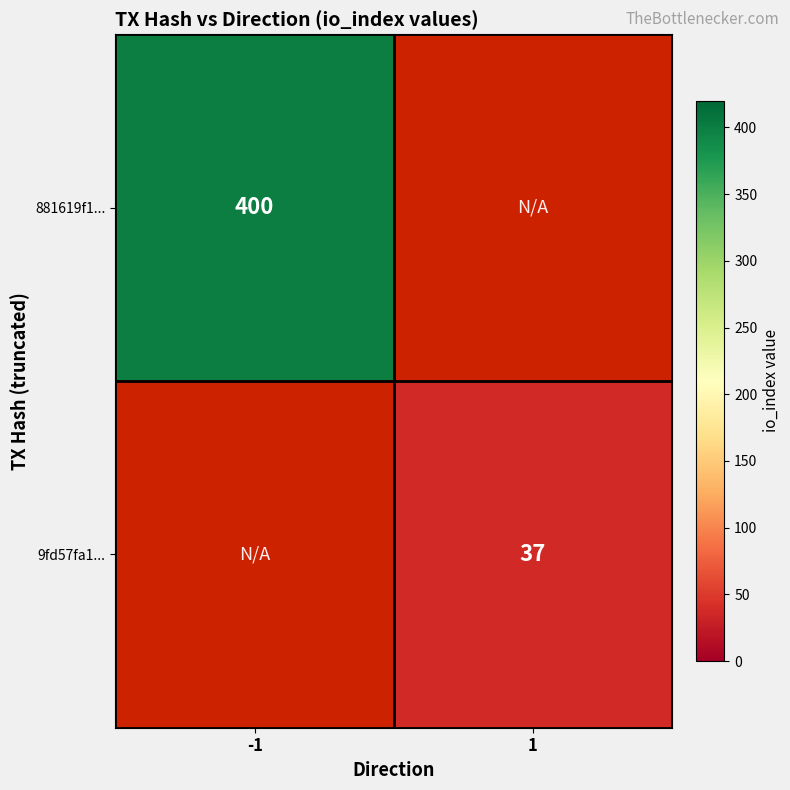

Is it true that 881619f1... equals 557 at -1?

False